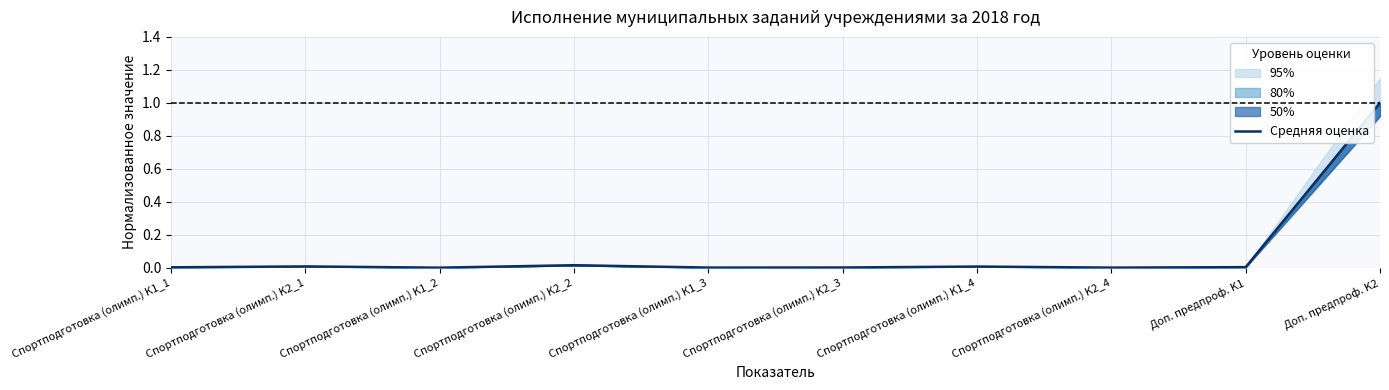

Where is the first local minimum?

Спортподготовка (олимп.) K1_2